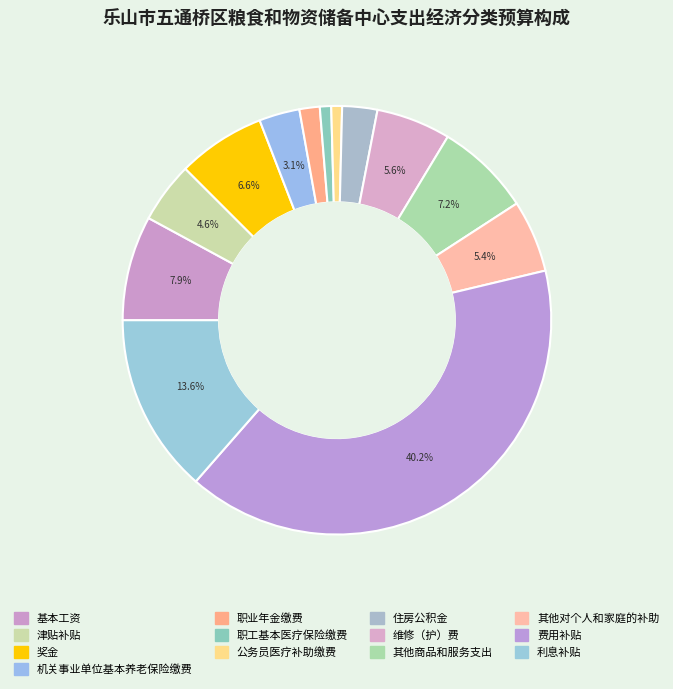

To the nearest percent, what is the combined percentage of 费用补贴 and 津贴补贴?

45%